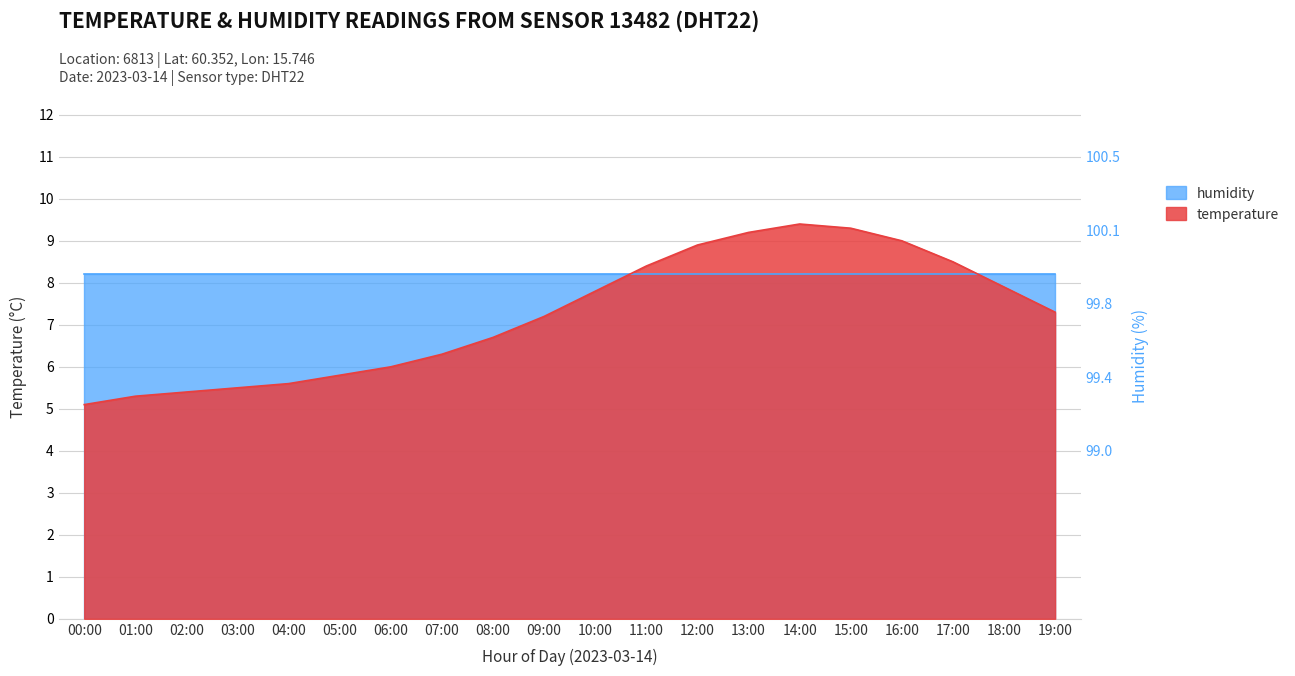

Is it true that the value at 11:00 is 8.4?

True